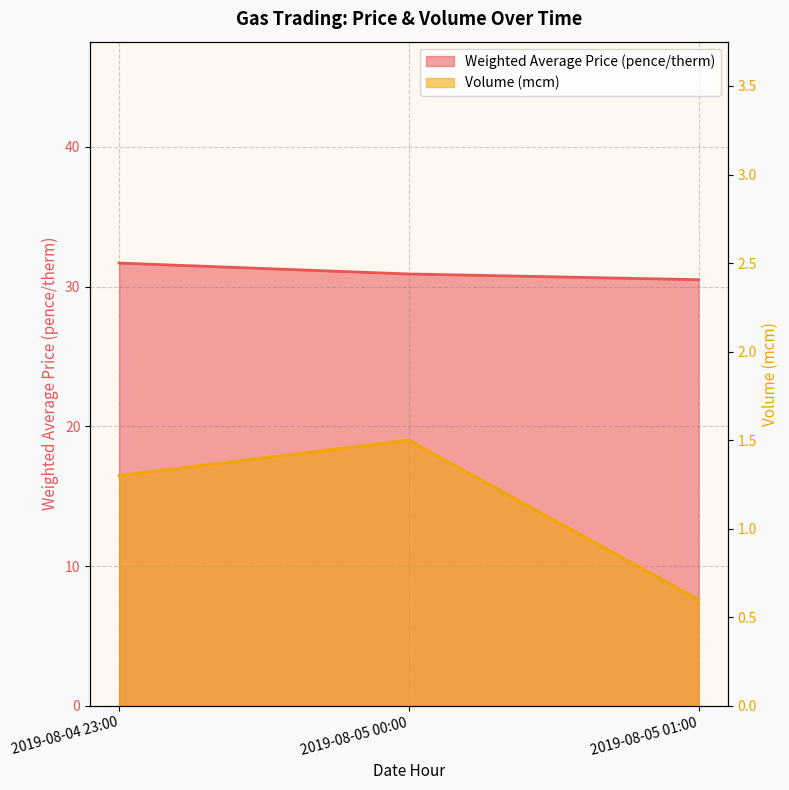

What is the lowest value of the Volume (mcm) series?

0.6